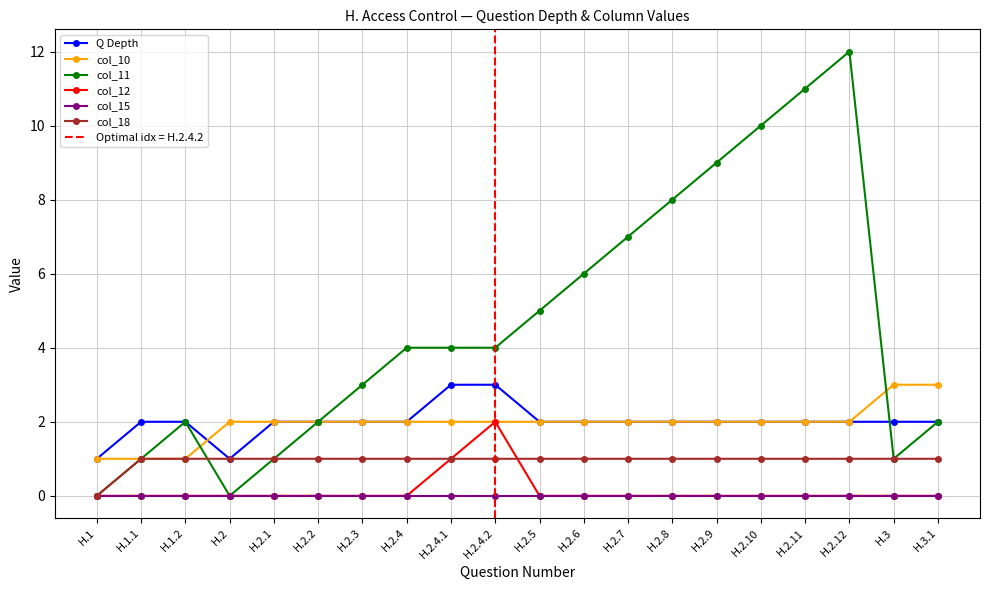

Does the chart display data point markers on the line(s)?

Yes